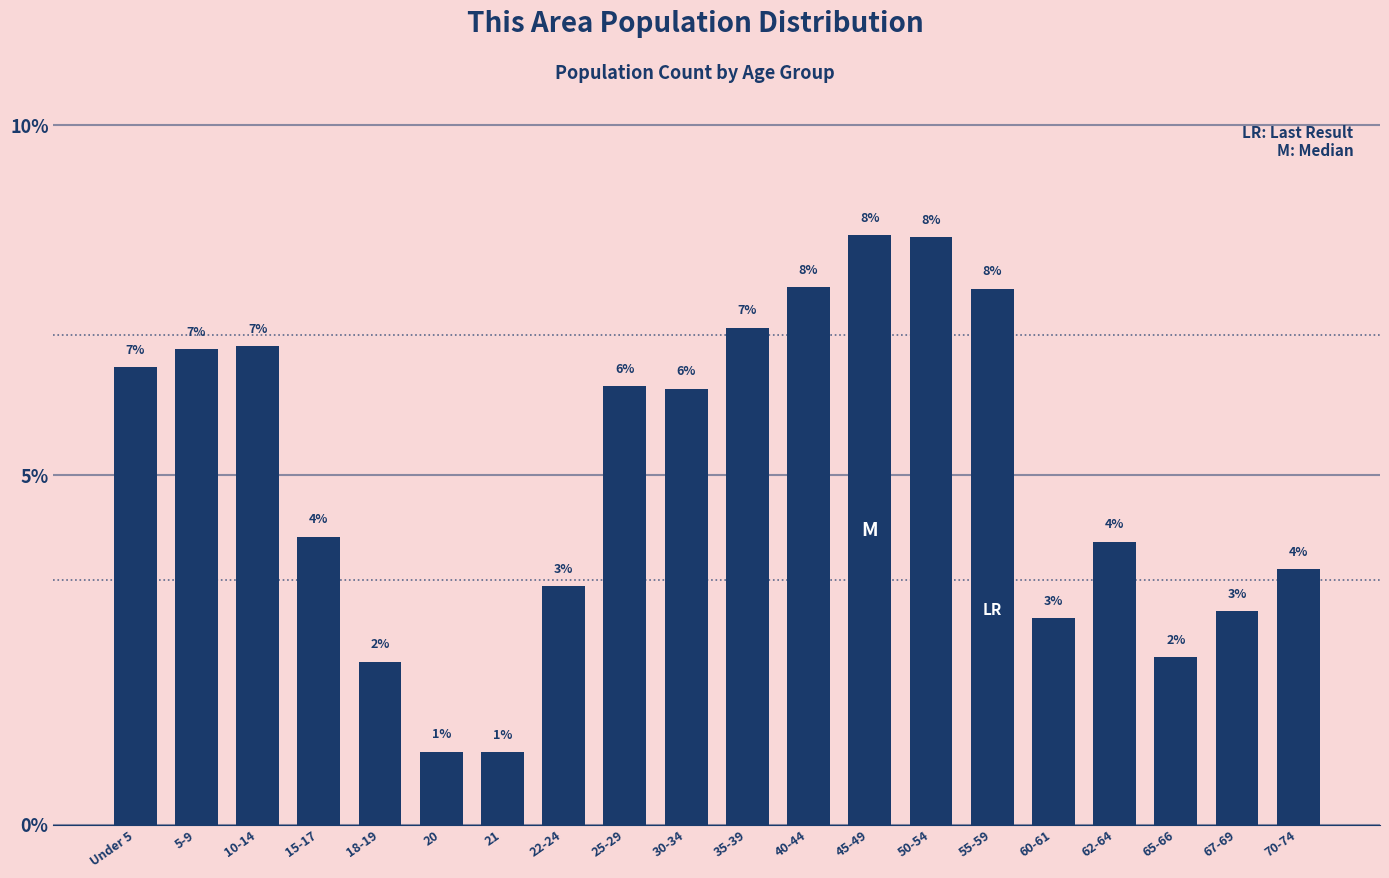

How many bars are there in total?

20